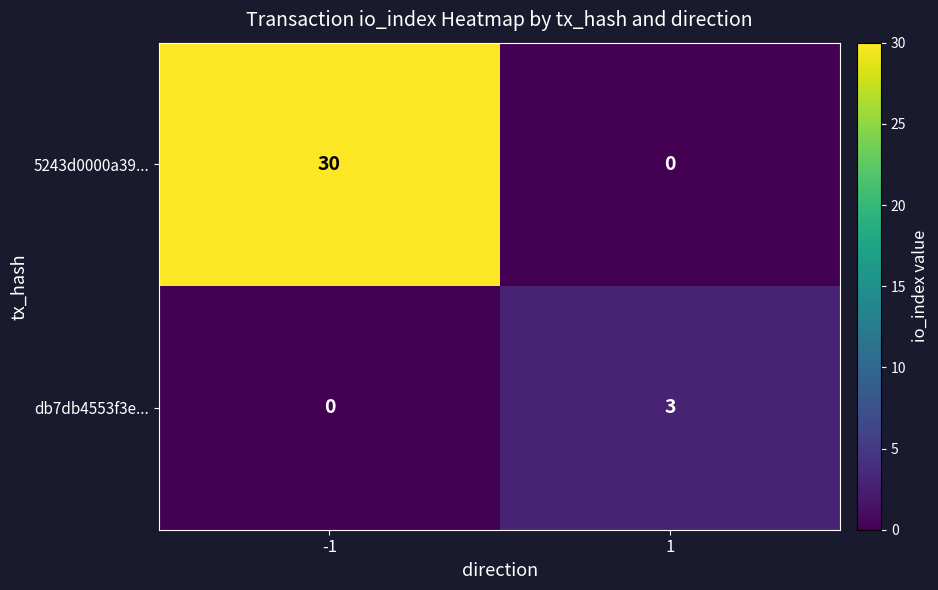

The db7db4553f3e... series shows 4 at 1. True or false?

False